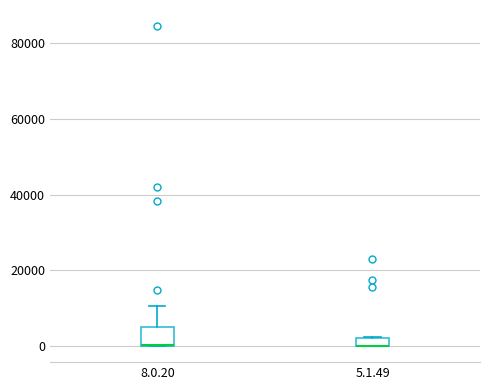

Comparing the boxes themselves (not the whiskers), which one is the tallest?

8.0.20